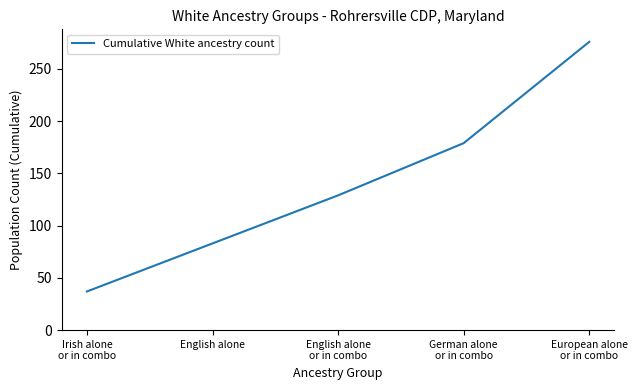

Is this an area chart (filled region under the line)?

No